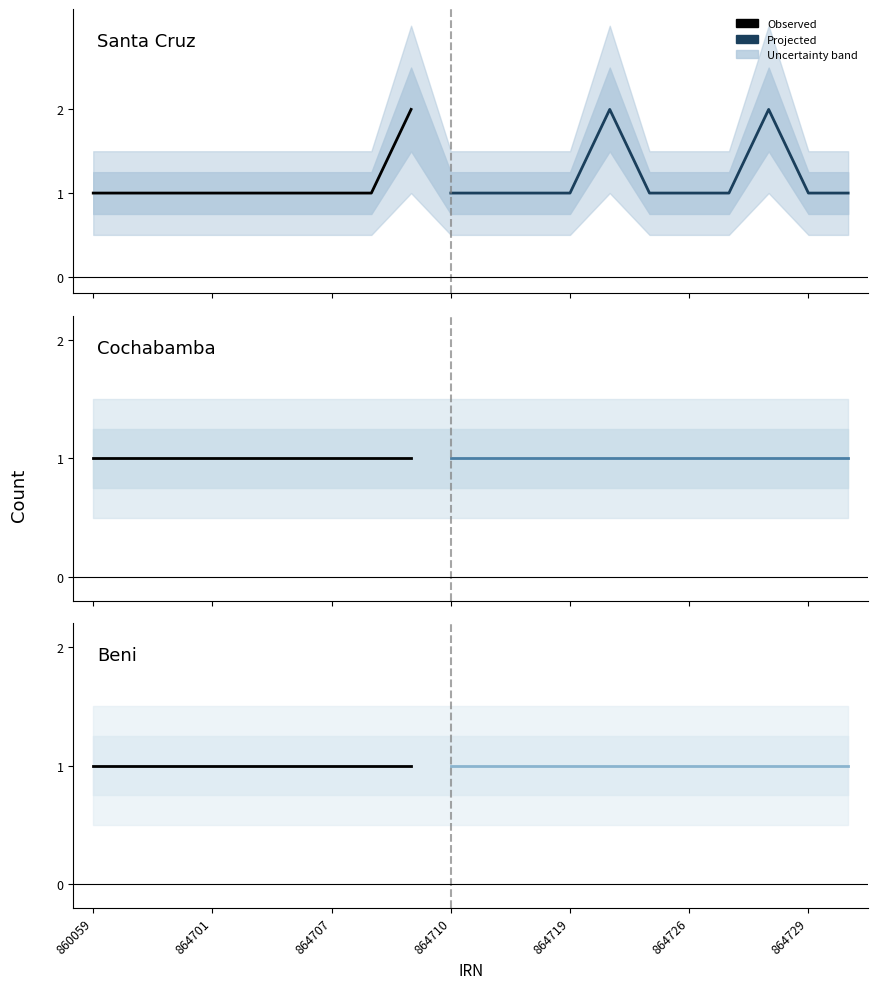

How many interior local peaks does the Santa Cruz series have?

3